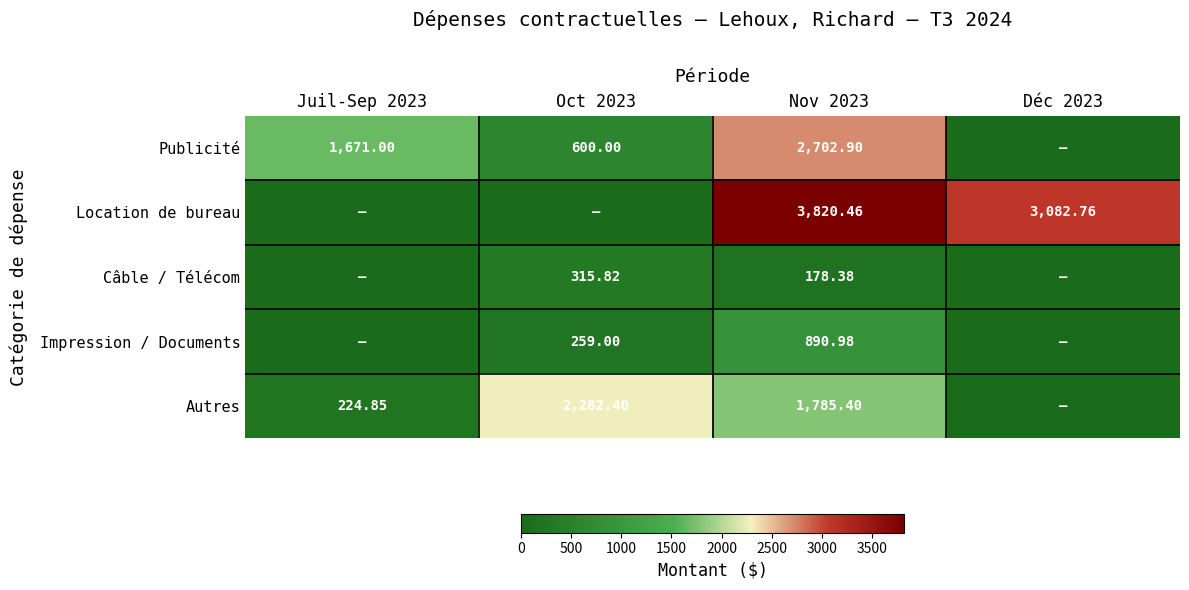

The value of Impression / Documents at Oct 2023 is 122.4. True or false?

False